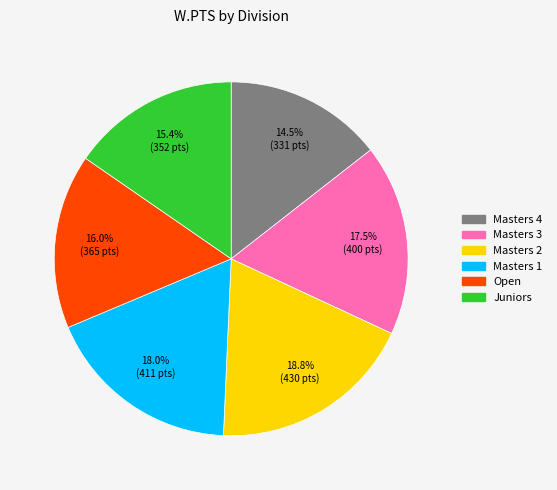

To the nearest percent, what is the average slice percentage?

17%